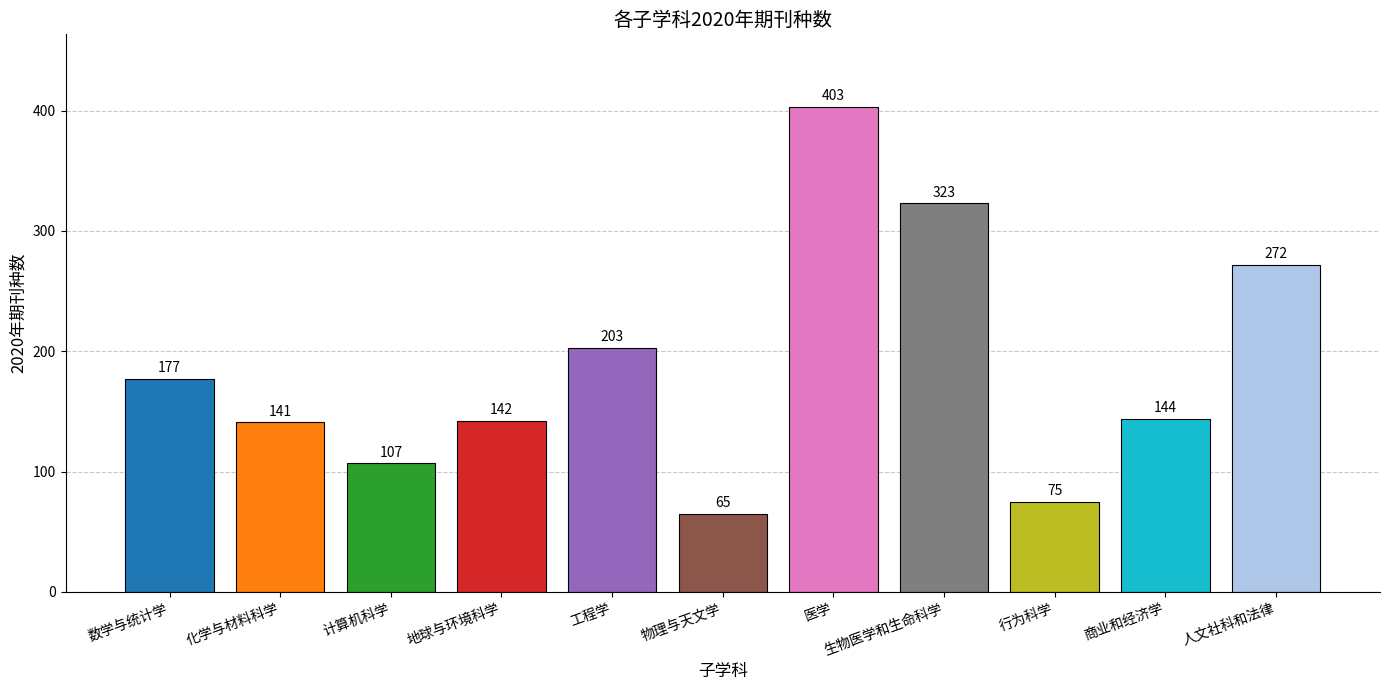

Does the chart contain stacked bars?

No